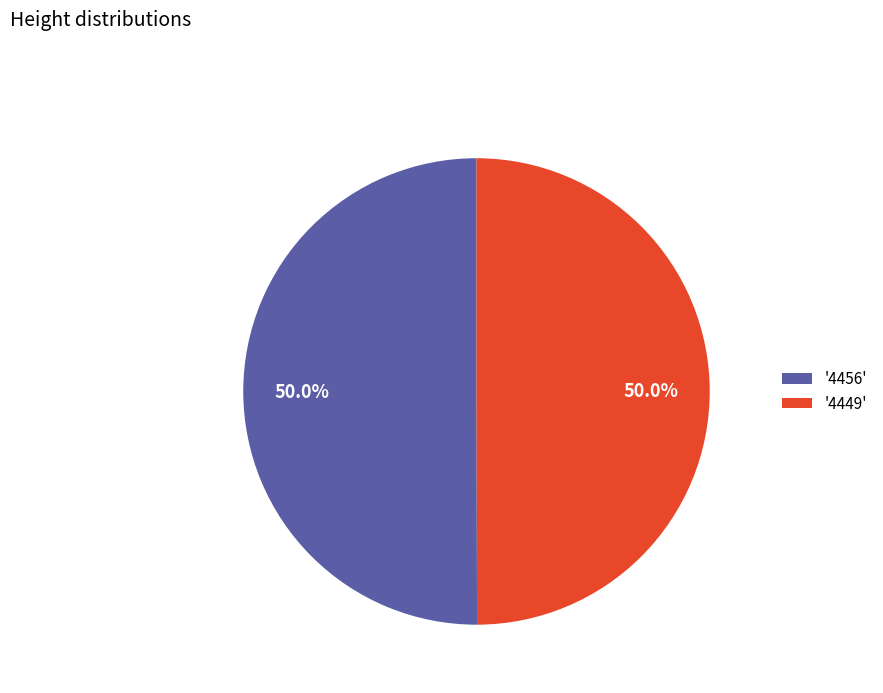

Combined, do '4449' and '4456' account for over 50%?

Yes